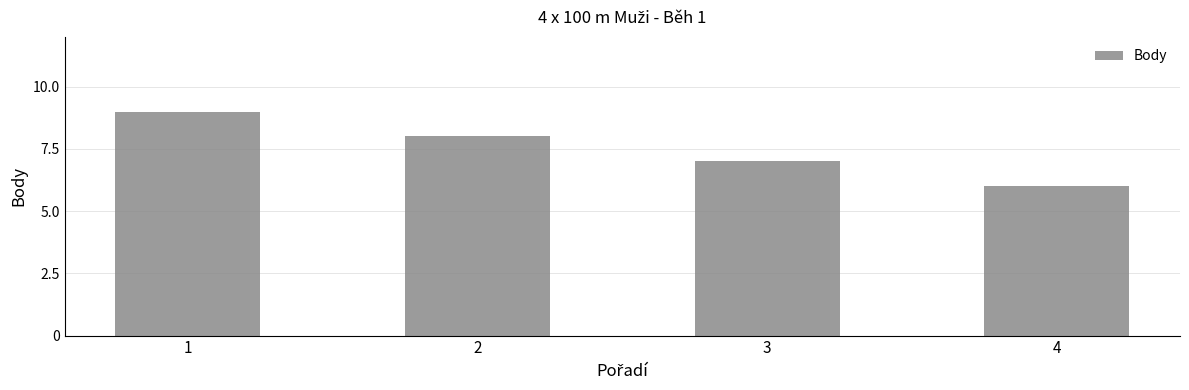

Reading right to left, extract all data points from this chart.

6	7	8	9